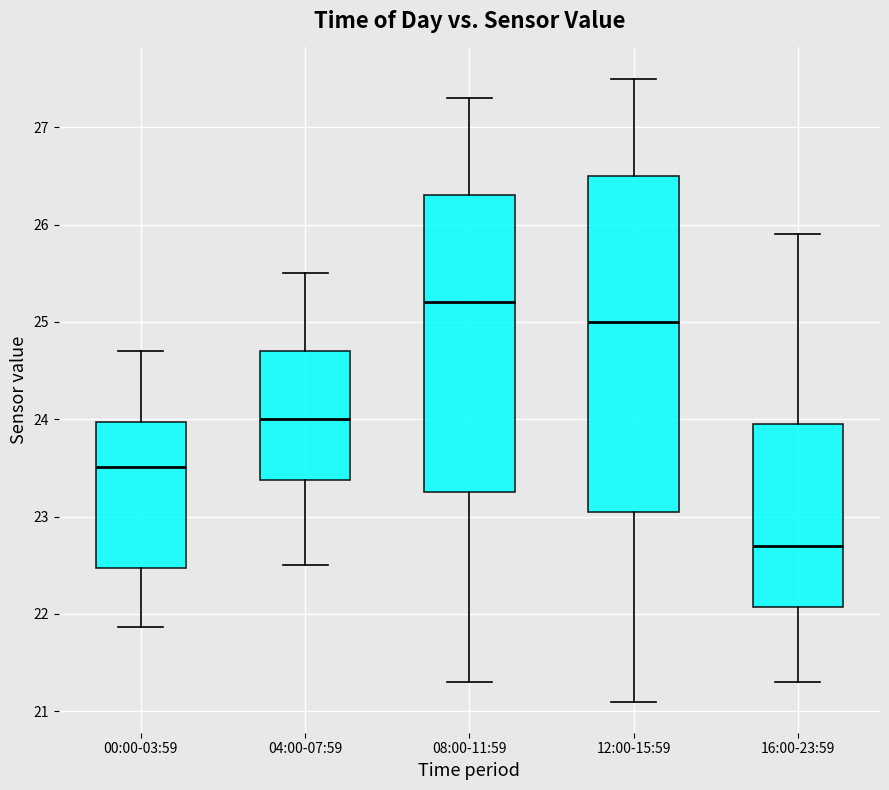

Where does the lower whisker of the box for 04:00-07:59 end on the y-axis? The values are not printed on the chart, so give them approximately, as read against the axis.

22.5